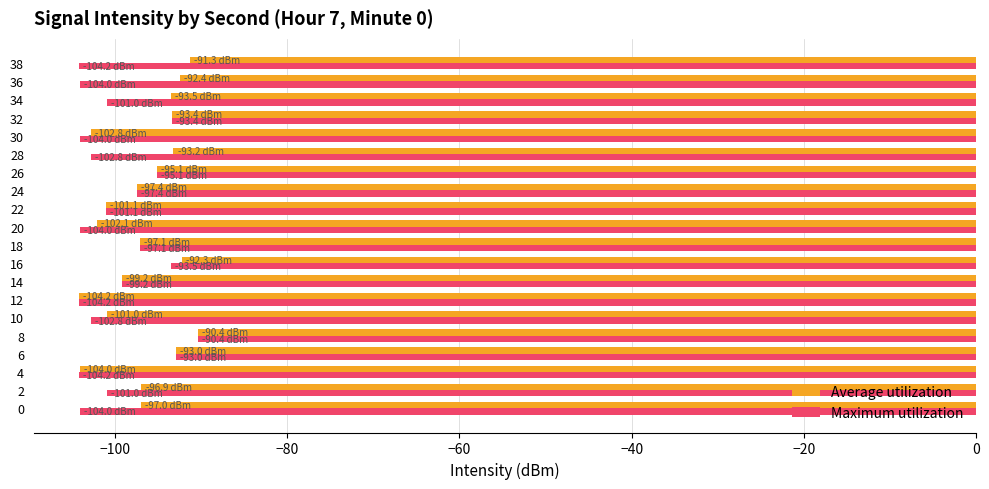

What is the smallest value displayed?

-104.2